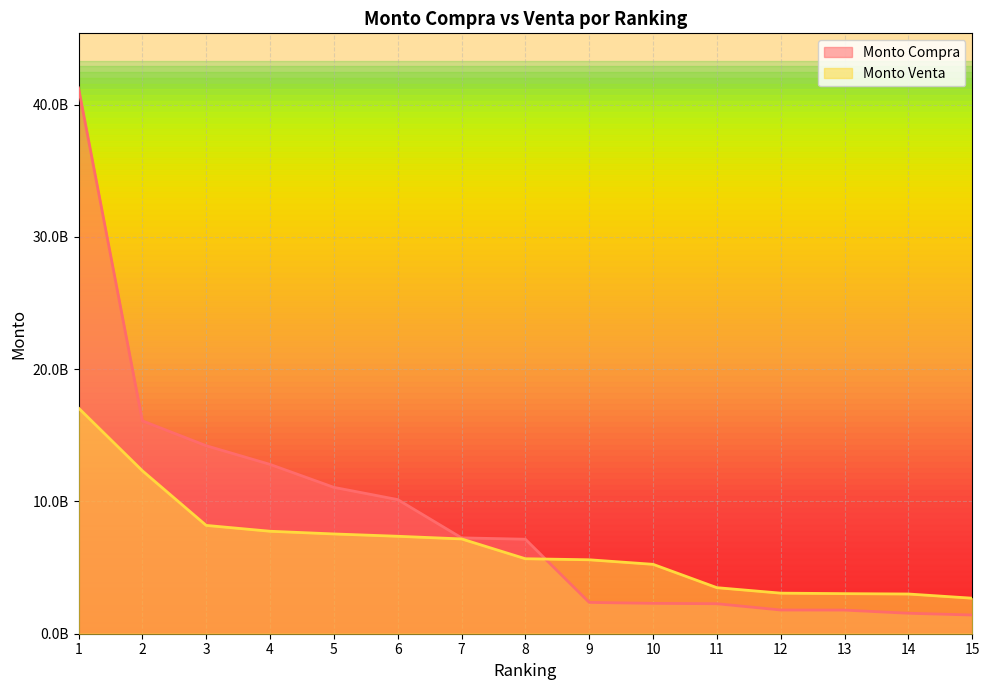

Which series has the largest range (max minus min)?

Monto Compra